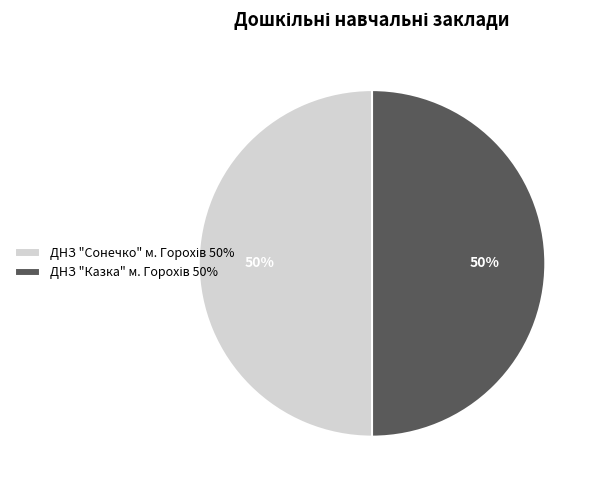

To the nearest percent, what is the average slice percentage?

50%